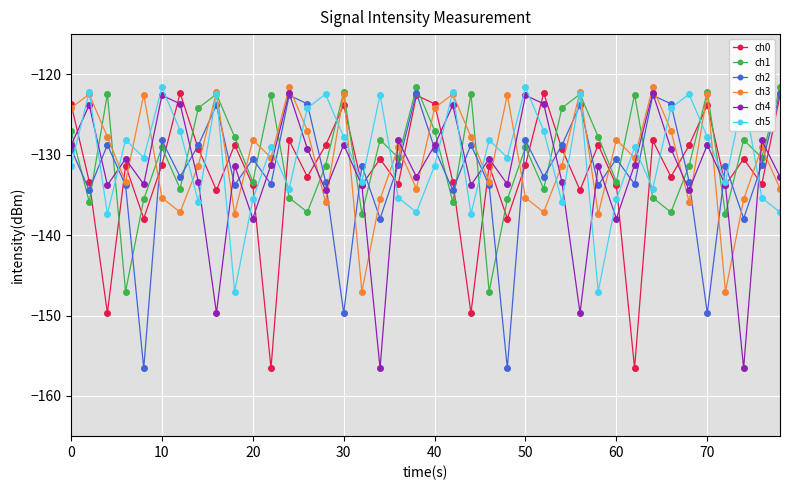

True or false: ch4 and ch3 intersect in this chart.

True